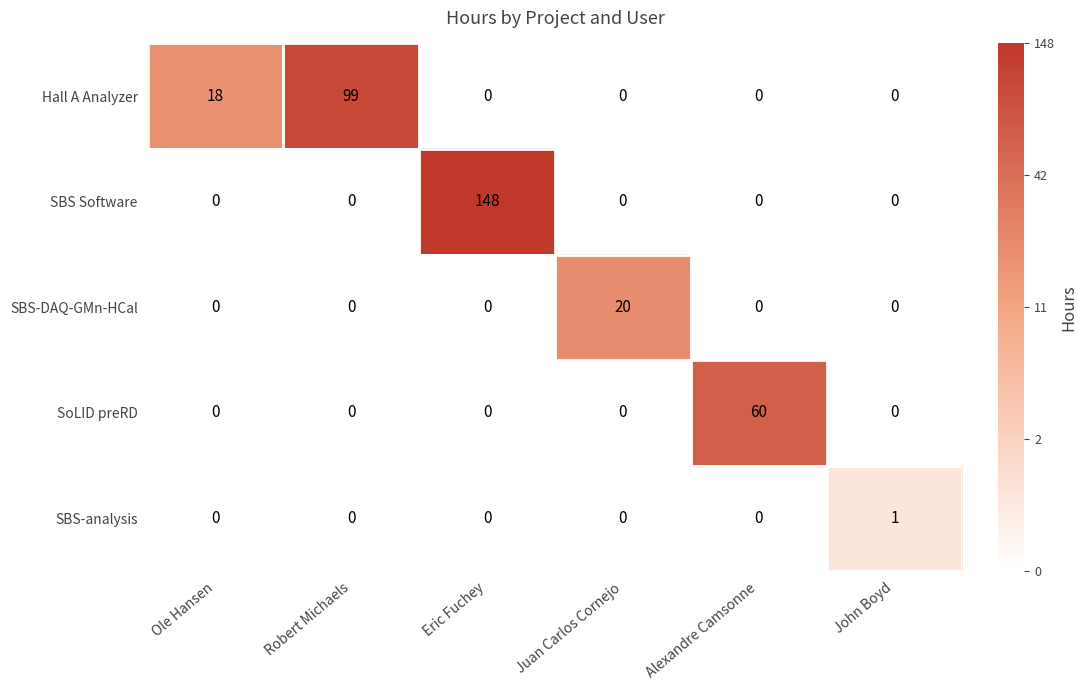

Which series has the largest total across all categories?

SBS Software